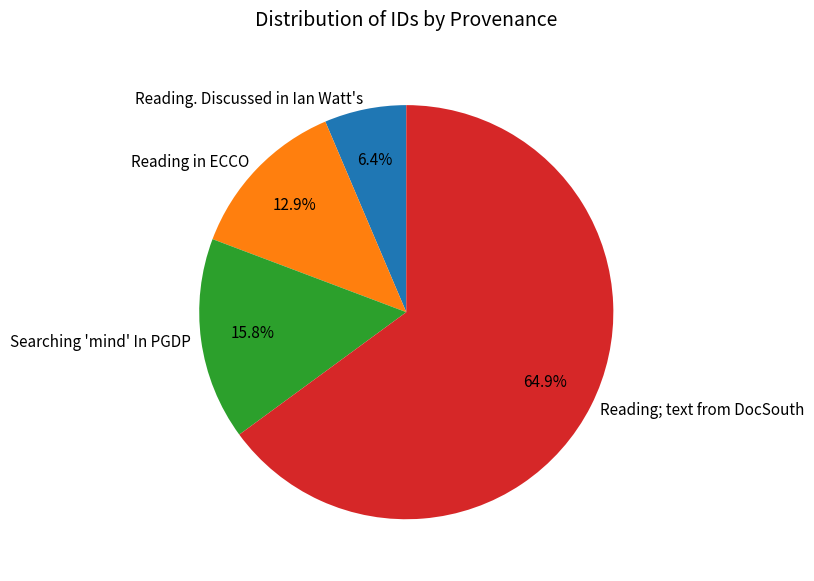

Is it true that Reading in ECCO is 13% of the pie?

True